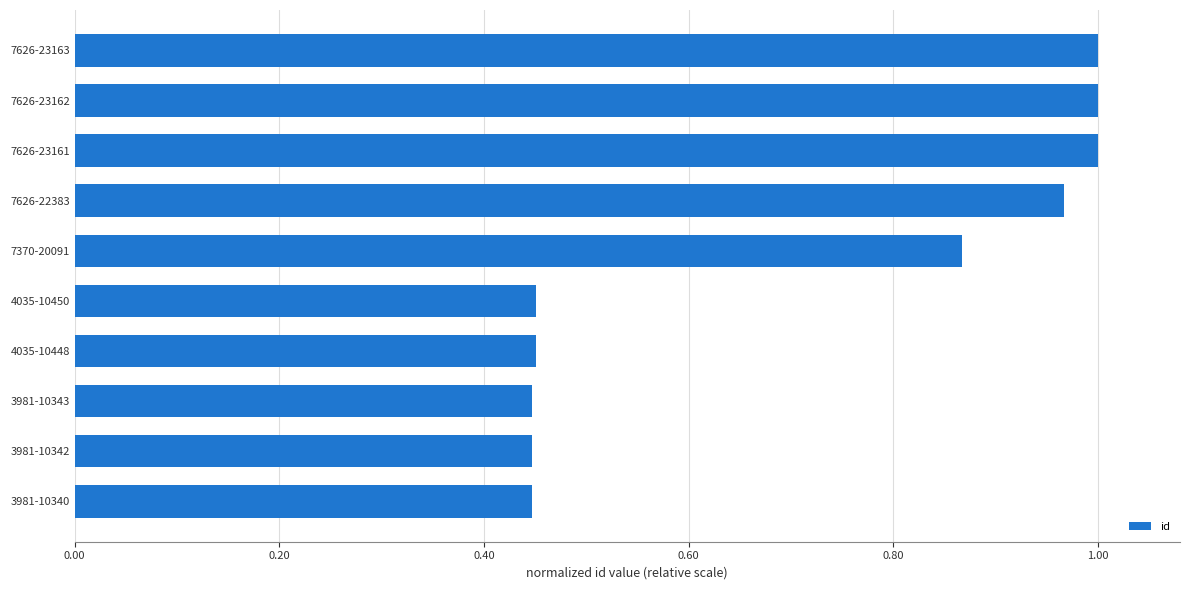

Between 7370-20091 and 7626-23162, which is larger?

7626-23162